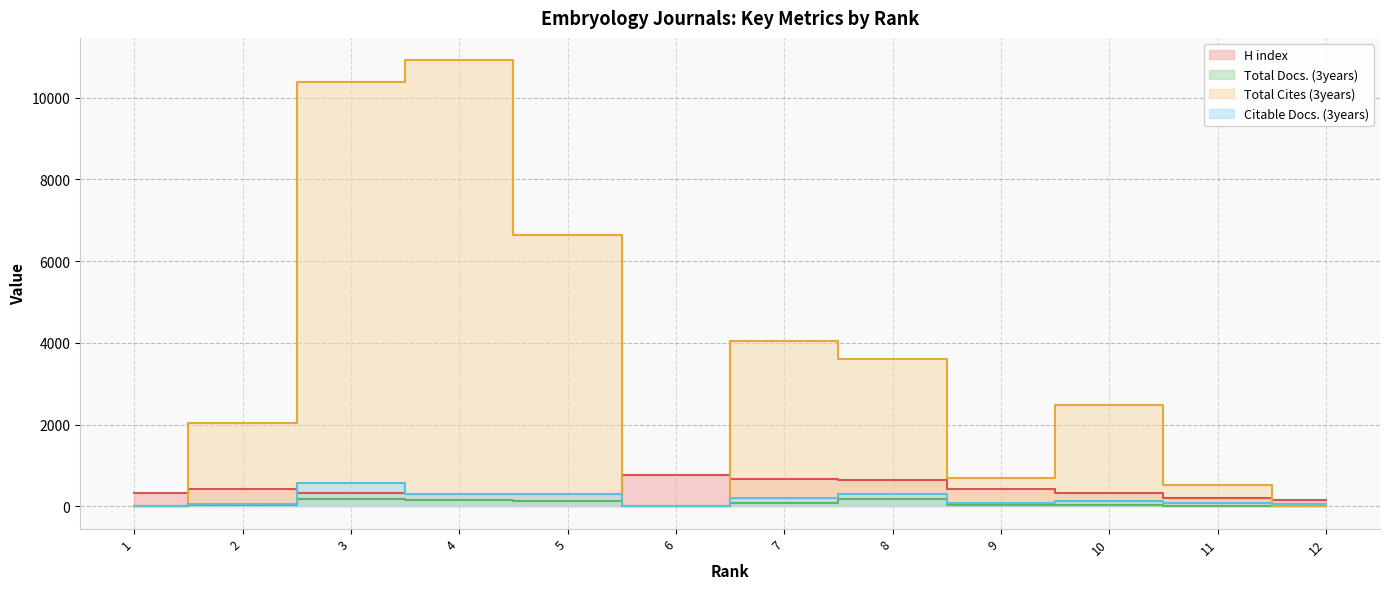

What is the value of the Total Docs. (3years) point at the 10th from the left?

41